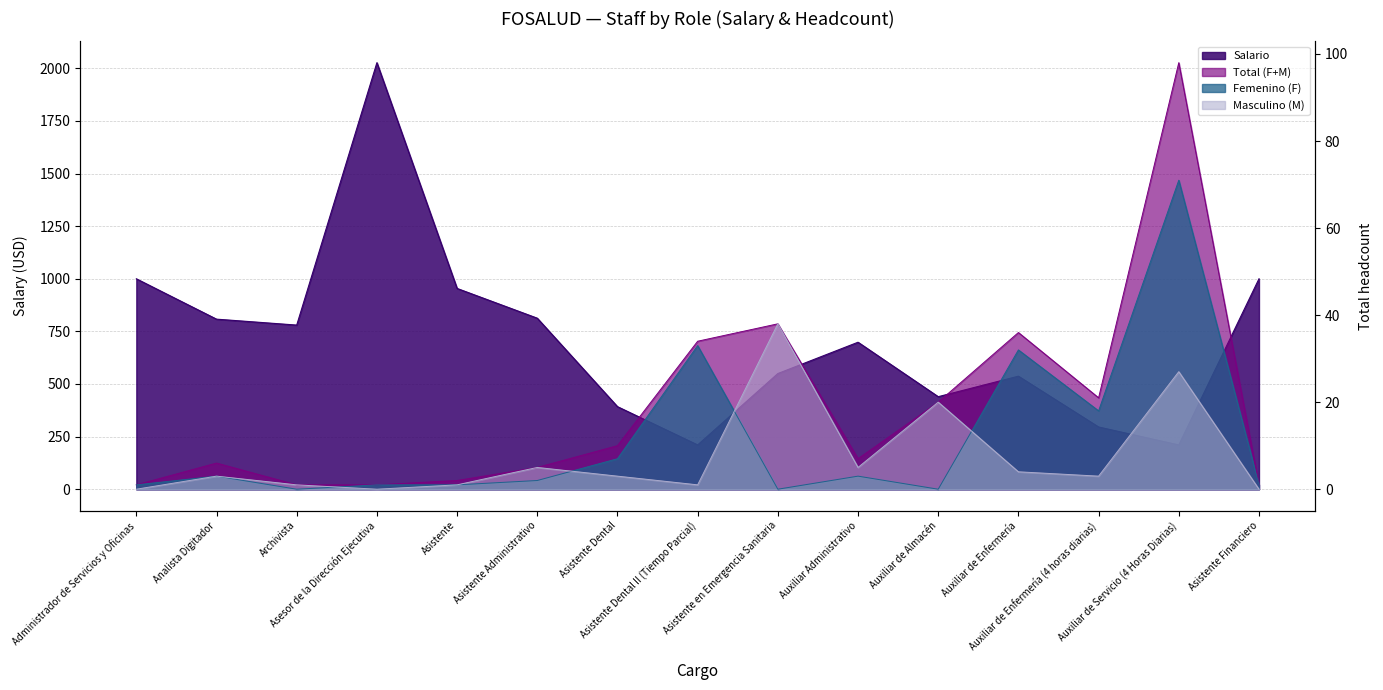

What is the difference between the maximum and minimum values in the Femenino (F) series?

71.0